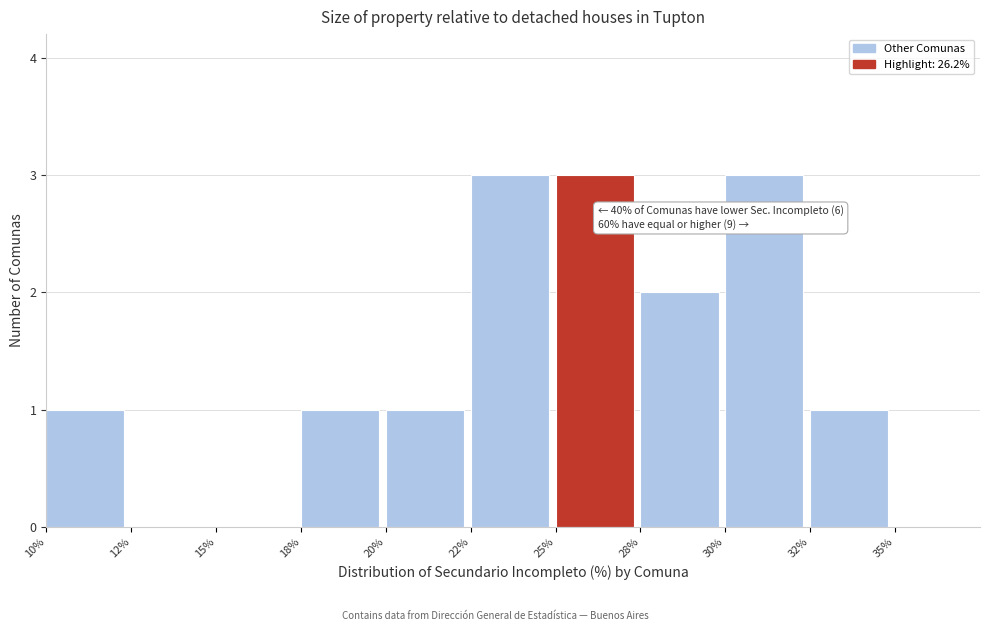

Reading left to right, list all the values displayed in this chart.

10%=1	12%=0	15%=0	18%=1	20%=1	22%=3	25%=3	28%=2	30%=3	32%=1	35%=0